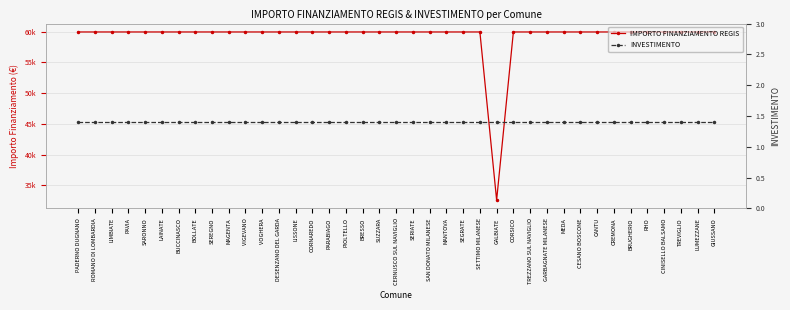

True or false: INVESTIMENTO has more than 2 interior local peaks.

False